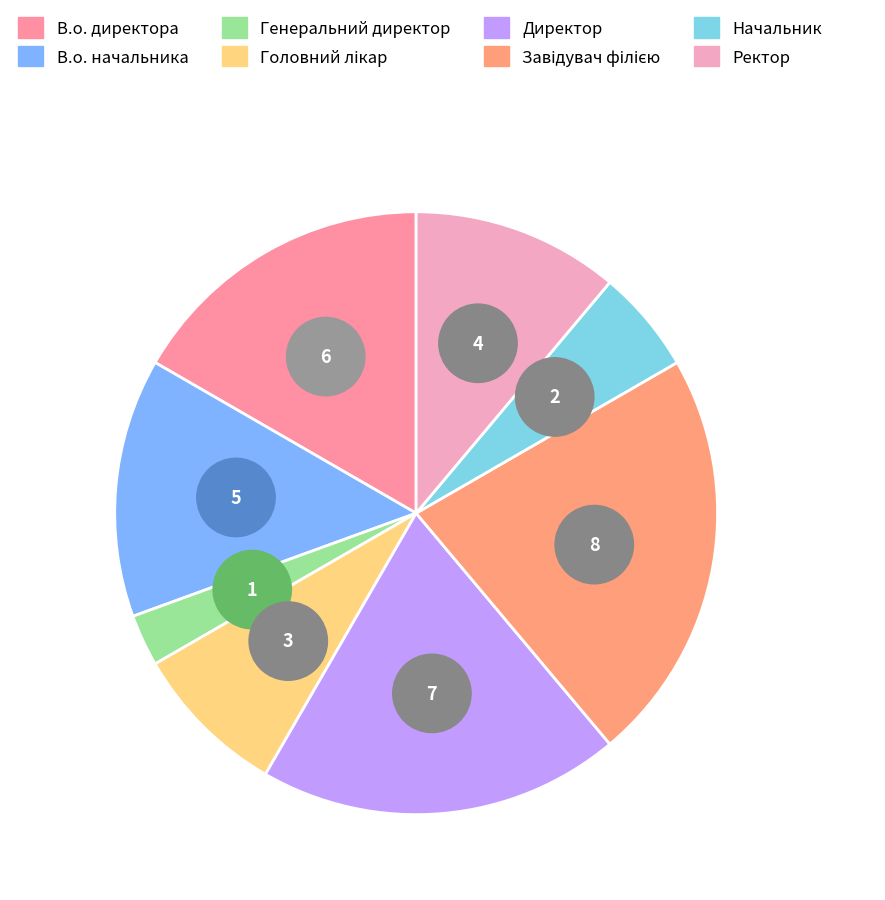

The Начальник slice represents 6% of the pie. True or false?

True